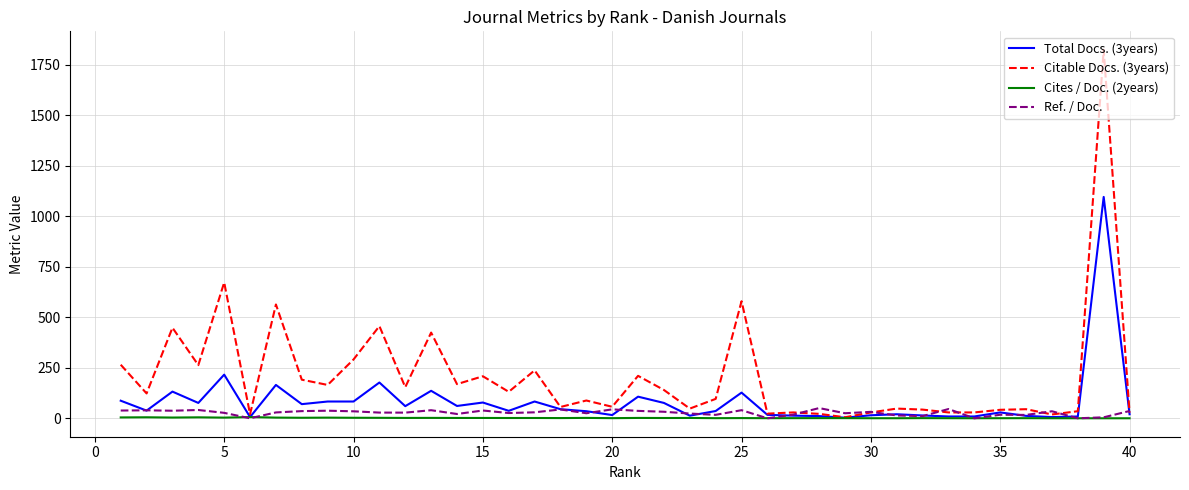

True or false: Cites / Doc. (2years) has more than 2 interior local peaks.

True